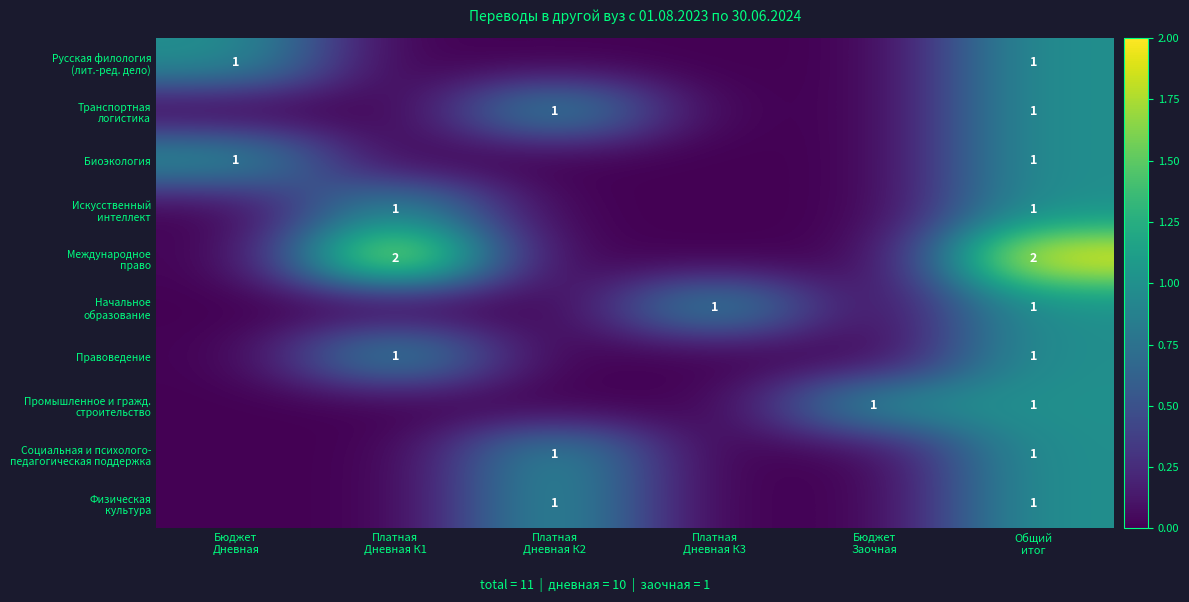

Between Общий
итог and Платная
Дневная К3, which is larger?

Общий
итог